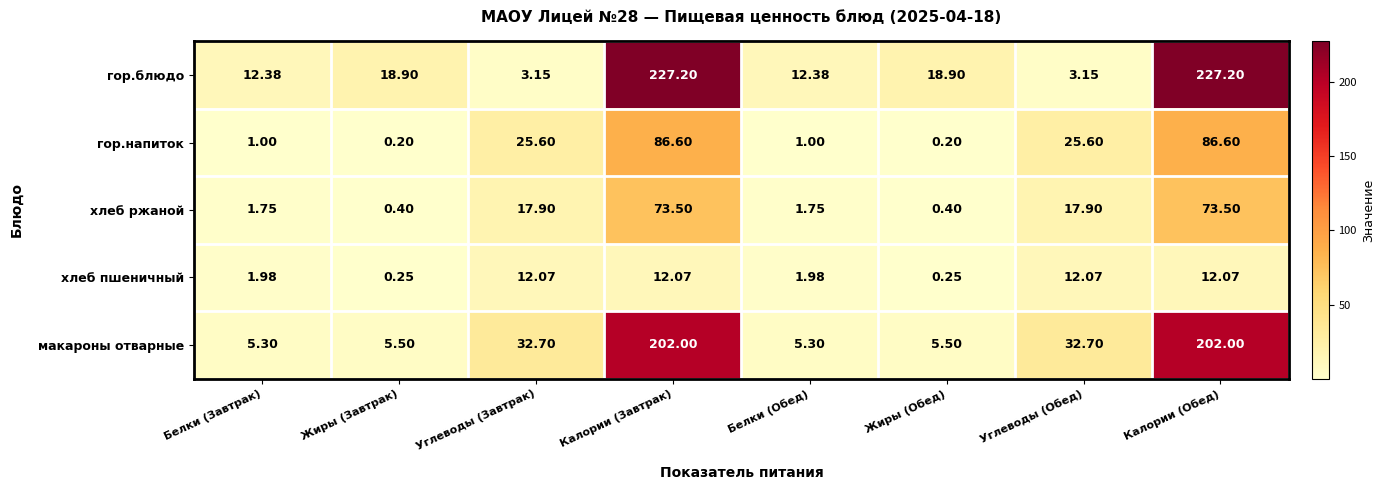

At how many categories does at least one series exceed 91?

2